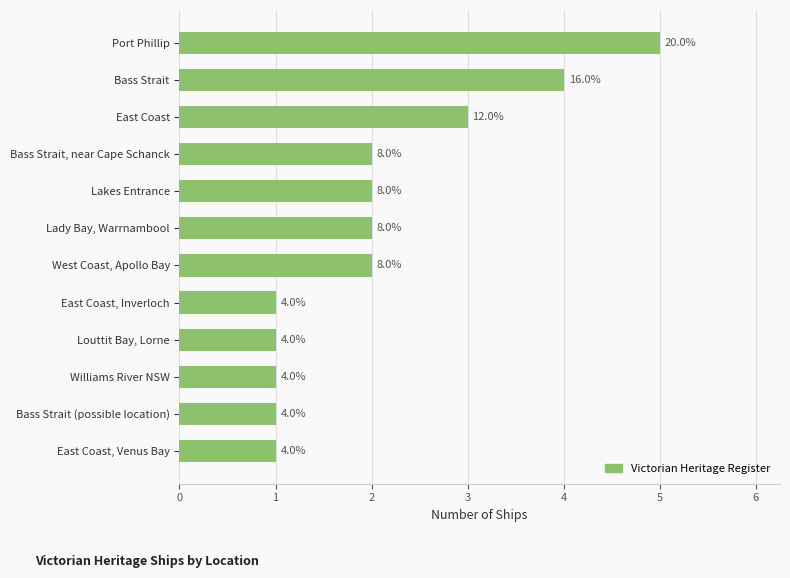

Are the bars grouped side by side (vs. stacked)?

No